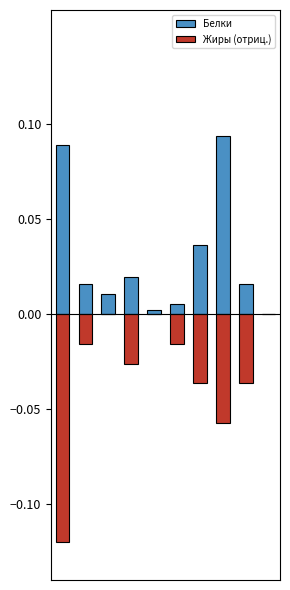

Reading left to right, extract all data points from this chart.

Белки: 0.1	0.0	0.0	0.0	0.0	0.0	0.0	0.1	0.0	0.0
Жиры (отриц.): -0.1	-0.0	0.0	-0.0	-0.0	-0.0	-0.0	-0.1	-0.0	-0.0